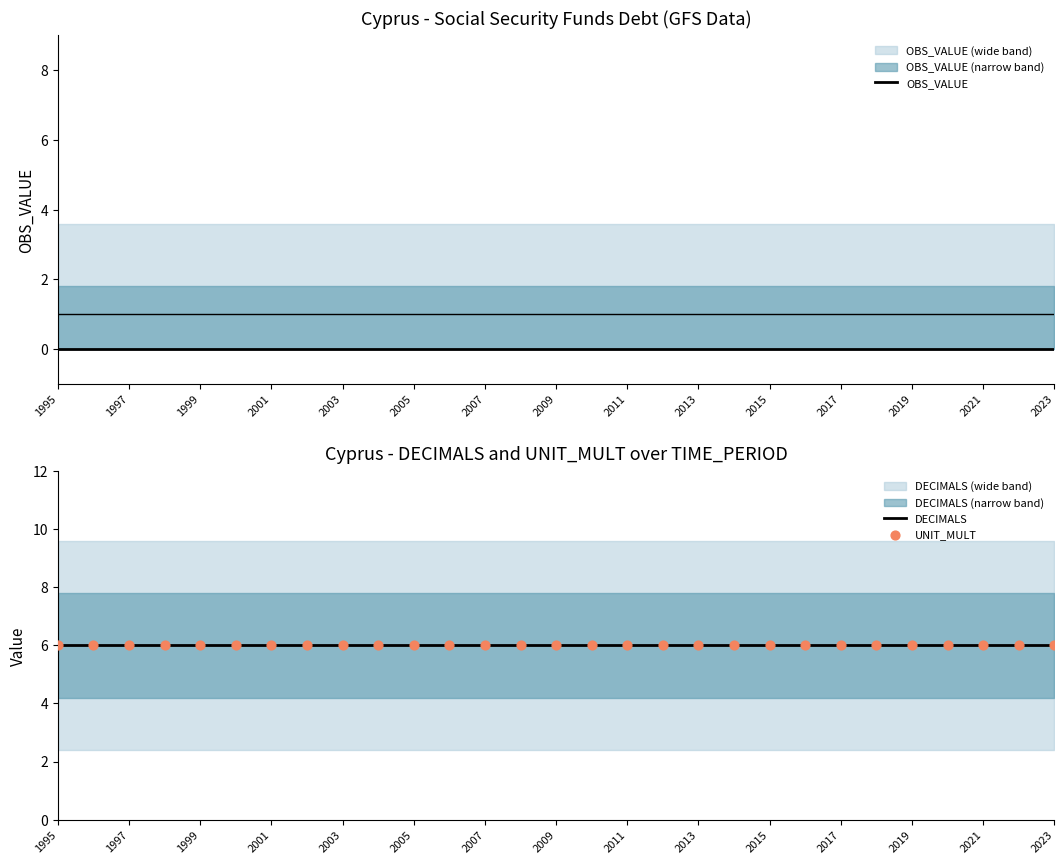

Is the value of OBS_VALUE at 2011 greater than the value of DECIMALS at 19?

No